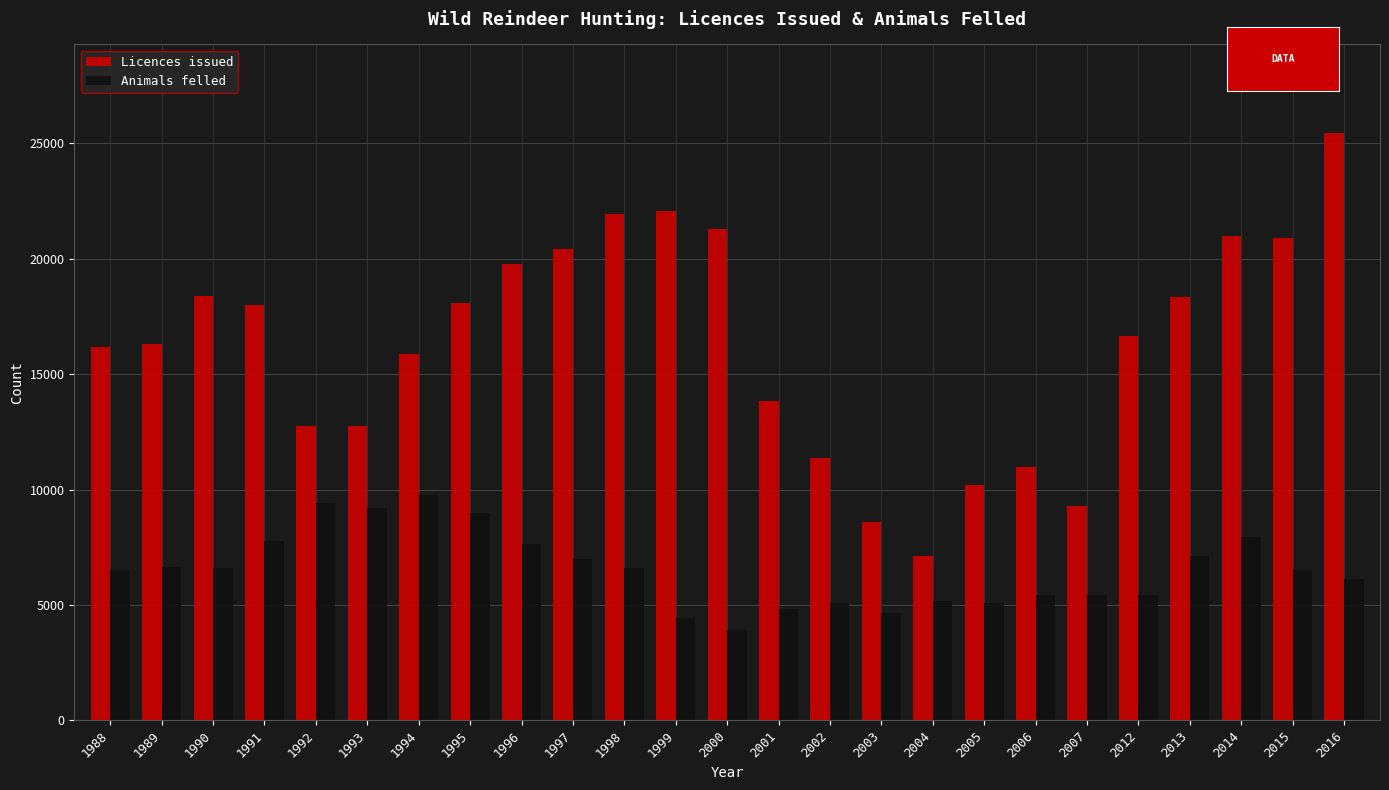

Where does the Licences issued series first go above 16655?

1990